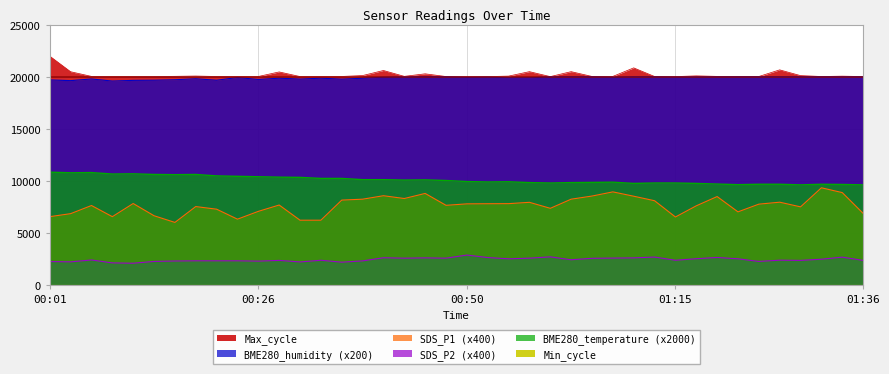

What is the total value across all series at 00:50?

60670.0